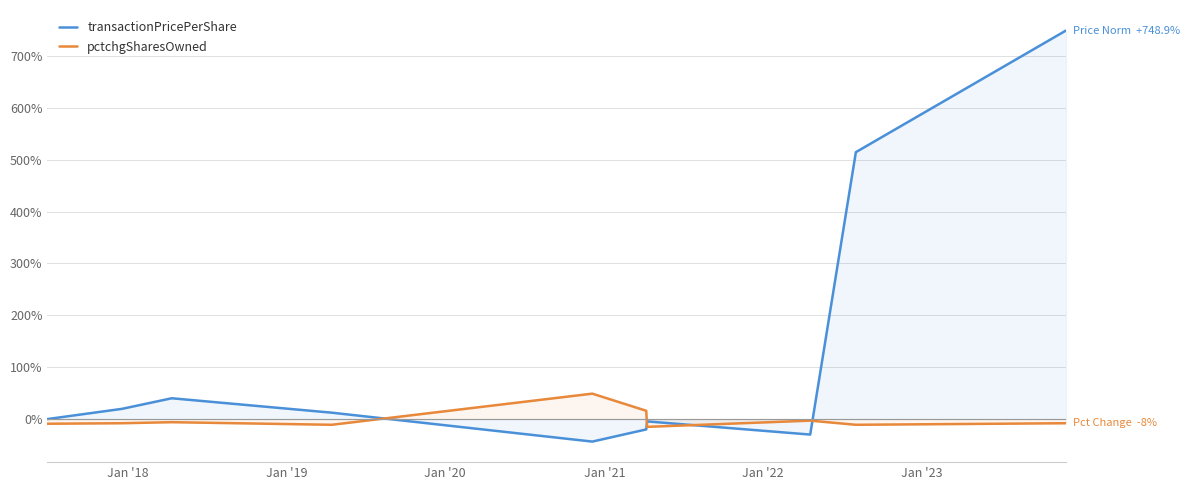

True or false: transactionPricePerShare and pctchgSharesOwned cross at least once.

True